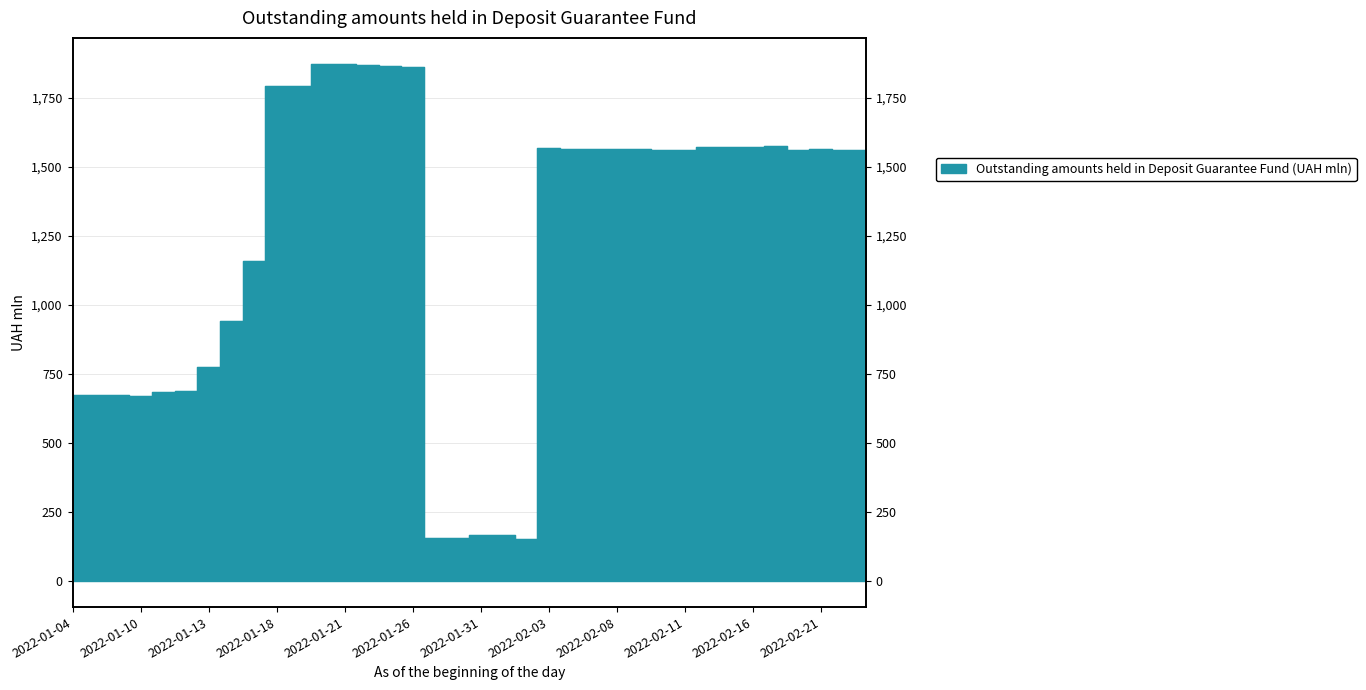

Reading left to right, transcribe all the data shown in this chart.

2022-01-04=674.9	2022-01-05=674.2	2022-01-06=672.6	2022-01-10=671.6	2022-01-11=684.7	2022-01-12=687.1	2022-01-13=776.6	2022-01-14=943.1	2022-01-17=1158.4	2022-01-18=1791.9	2022-01-19=1791.5	2022-01-20=1873.1	2022-01-21=1872.7	2022-01-24=1867.4	2022-01-25=1864.1	2022-01-26=1861.6	2022-01-27=157.7	2022-01-28=155.7	2022-01-31=167.8	2022-02-01=165.7	2022-02-02=152.4	2022-02-03=1567.9	2022-02-04=1566.0	2022-02-07=1564.3	2022-02-08=1563.9	2022-02-09=1563.5	2022-02-10=1562.0	2022-02-11=1561.2	2022-02-14=1573.1	2022-02-15=1572.5	2022-02-16=1571.8	2022-02-17=1574.5	2022-02-18=1562.3	2022-02-21=1563.2	2022-02-22=1562.4	2022-02-23=1561.7